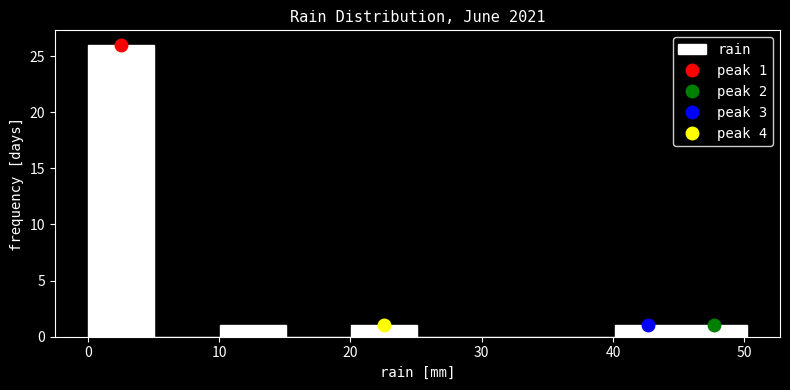

Over which range of the x-axis is the bar tallest?

0 to 5